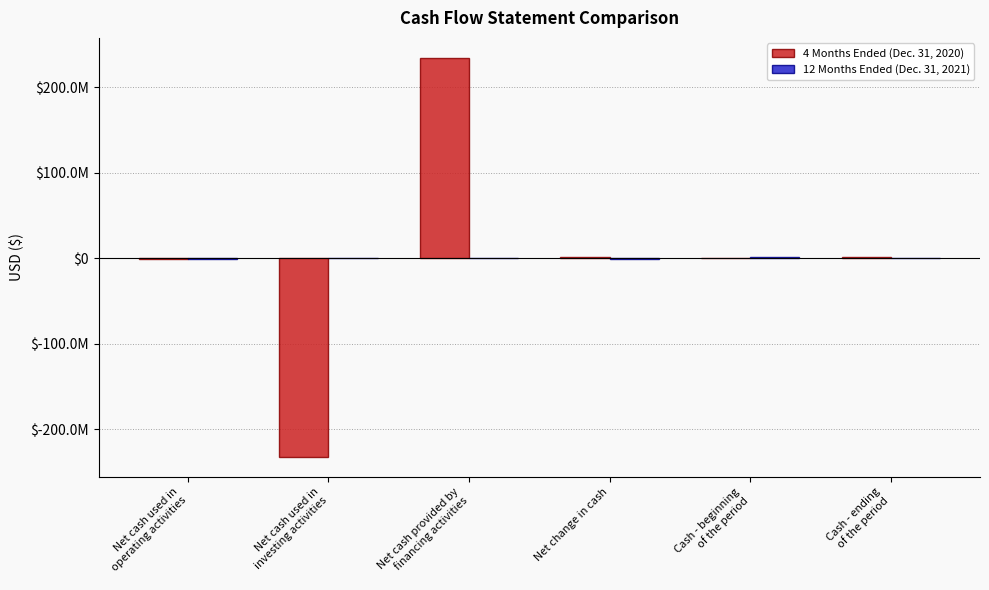

What is the difference between the second highest and minimum values in the 12 Months Ended (Dec. 31, 2021) series?

1906348